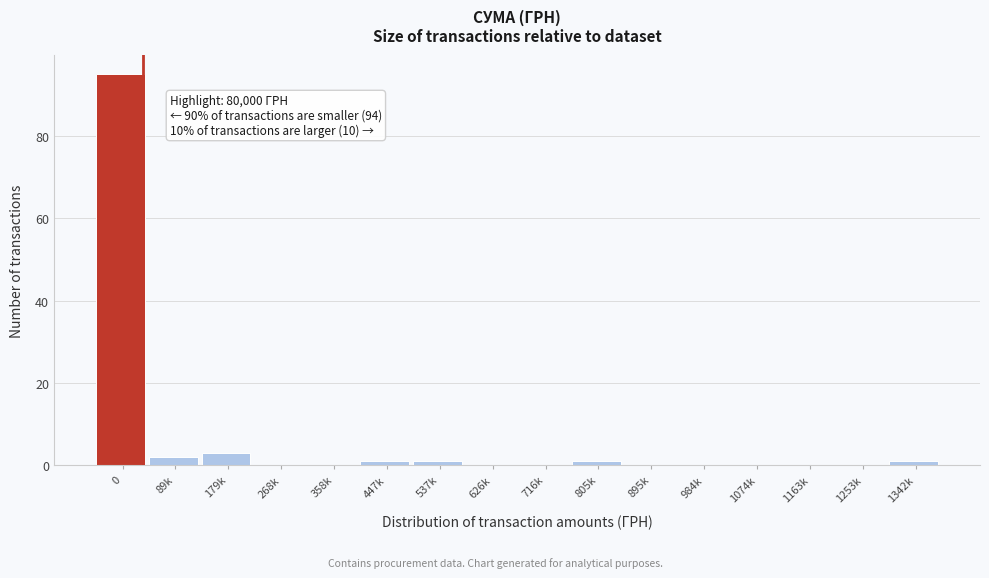

Reading left to right, transcribe all the data shown in this chart.

0=95	89k=2	179k=3	268k=0	358k=0	447k=1	537k=1	626k=0	716k=0	805k=1	895k=0	984k=0	1074k=0	1163k=0	1253k=0	1342k=1